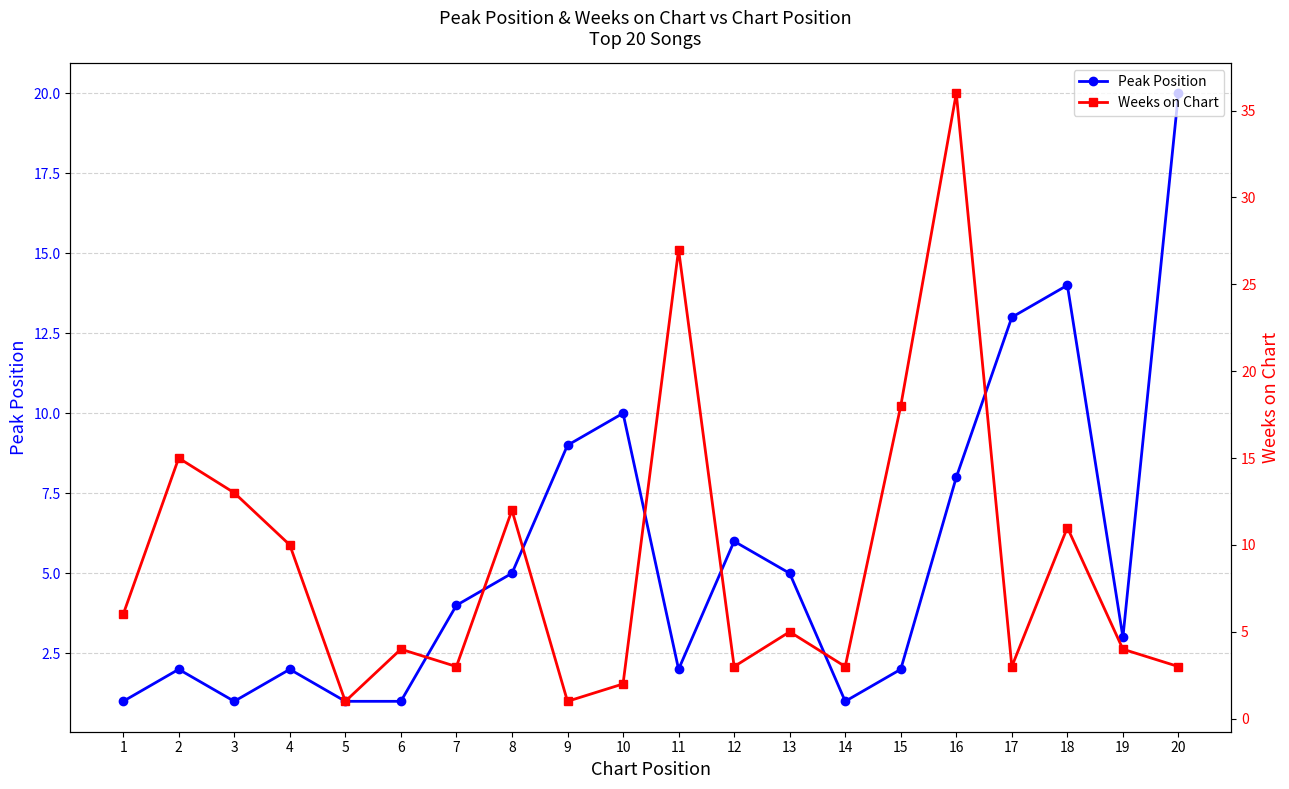

Reading left to right, transcribe all the data shown in this chart.

Peak Position: 1=1	2=2	3=1	4=2	5=1	6=1	7=4	8=5	9=9	10=10	11=2	12=6	13=5	14=1	15=2	16=8	17=13	18=14	19=3	20=20
Weeks on Chart: 1=6	2=15	3=13	4=10	5=1	6=4	7=3	8=12	9=1	10=2	11=27	12=3	13=5	14=3	15=18	16=36	17=3	18=11	19=4	20=3